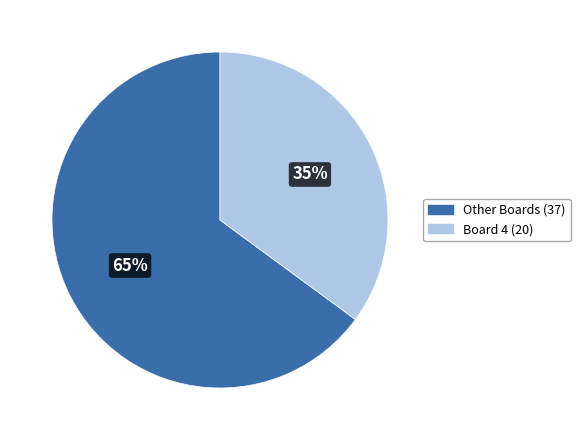

Which has a higher value, Other Boards (37) or Board 4 (20)?

Other Boards (37)